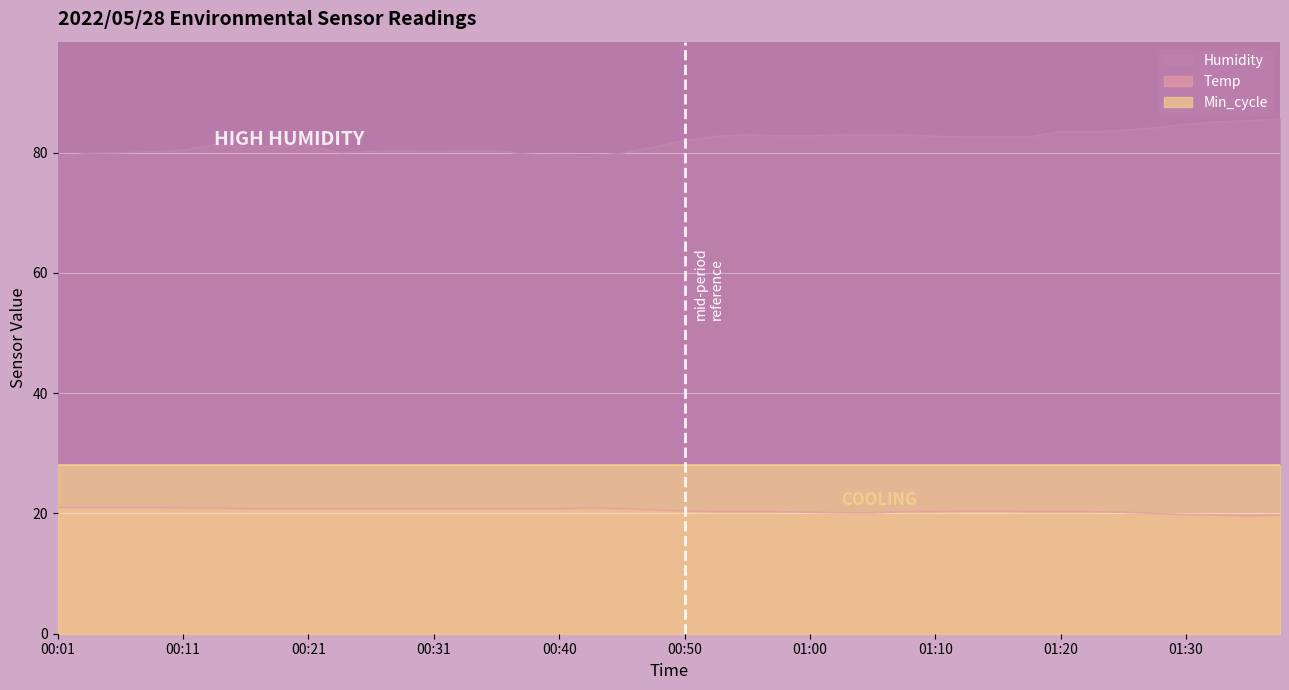

Rank the series at 01:20 from lowest to highest value.

Temp, Min_cycle, Humidity